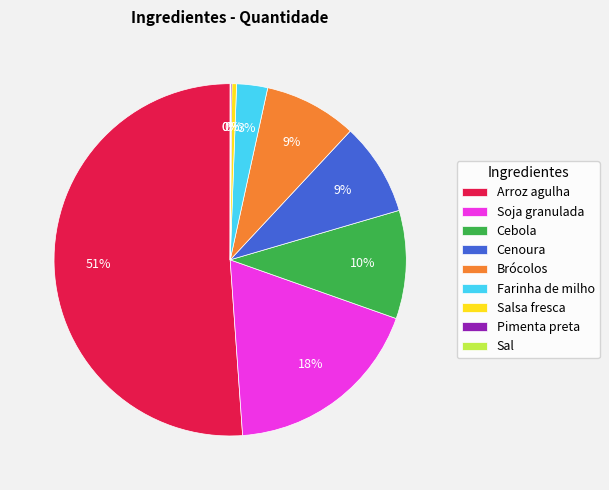

The Farinha de milho slice represents 14% of the pie. True or false?

False